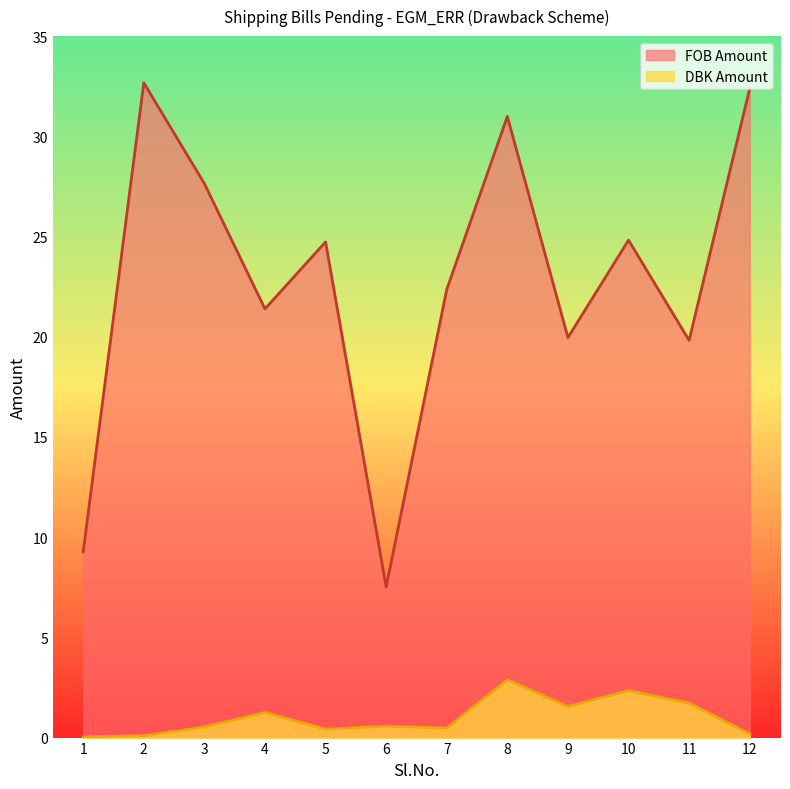

Reading left to right, extract all data points from this chart.

FOB Amount: 1=9.3	2=32.7	3=27.6	4=21.4	5=24.7	6=7.5	7=22.4	8=31.0	9=20.0	10=24.8	11=19.8	12=32.4
DBK Amount: 1=0.0	2=0.1	3=0.5	4=1.2	5=0.4	6=0.6	7=0.5	8=2.9	9=1.6	10=2.3	11=1.7	12=0.2